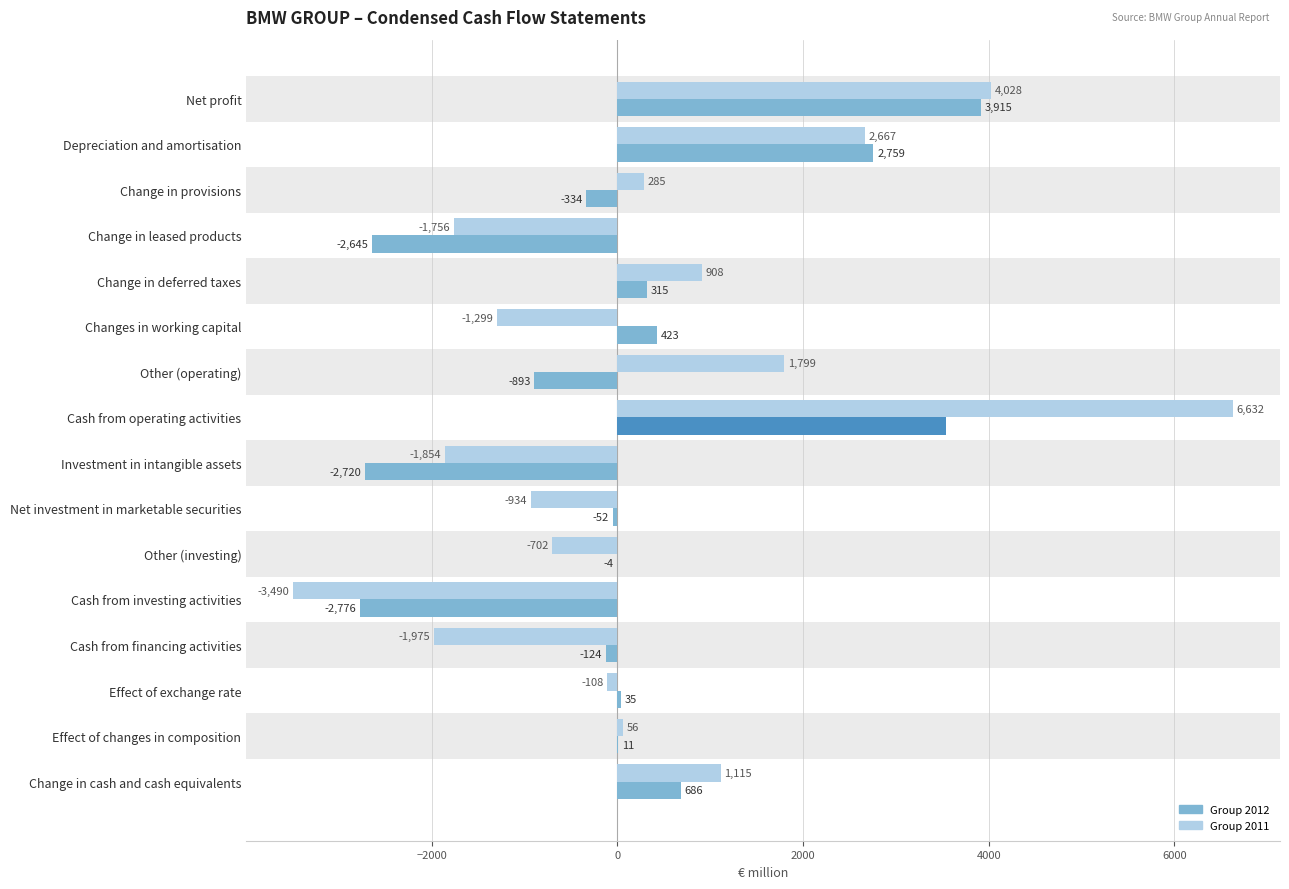

The Group 2012 series shows -124 at Cash from financing activities. True or false?

True